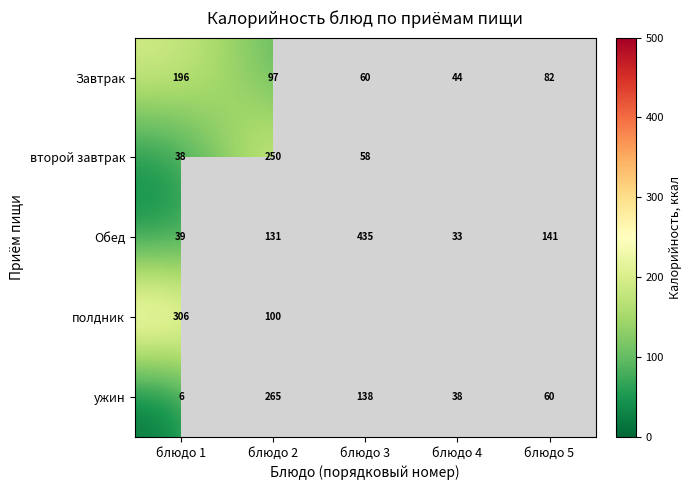

Which label corresponds to the smallest value in the chart?

блюдо 1